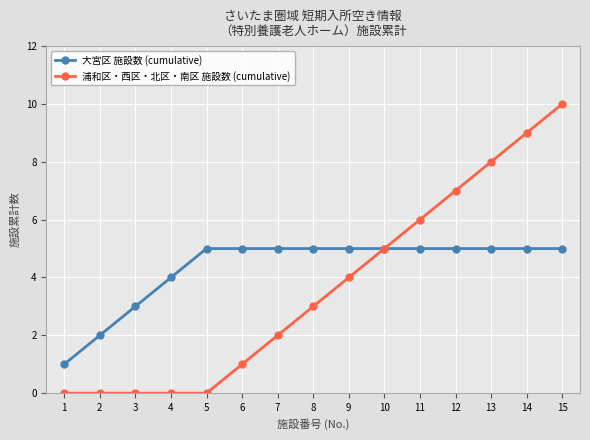

At which category is the sum across all series the highest?

15